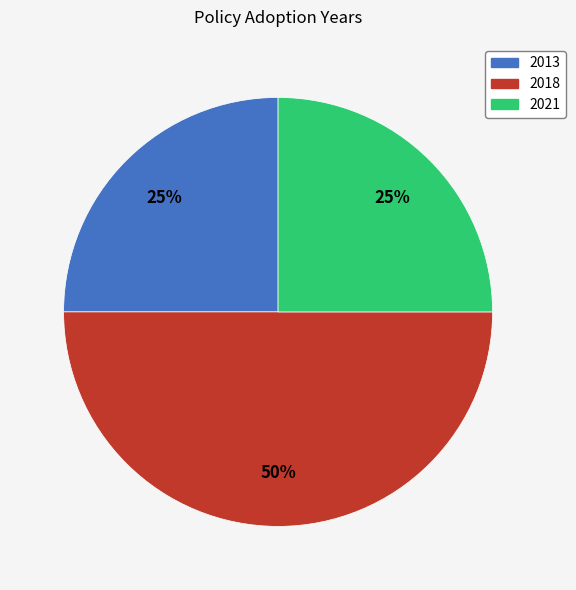

To the nearest percent, what is the difference between the largest and smallest slice percentages?

25%